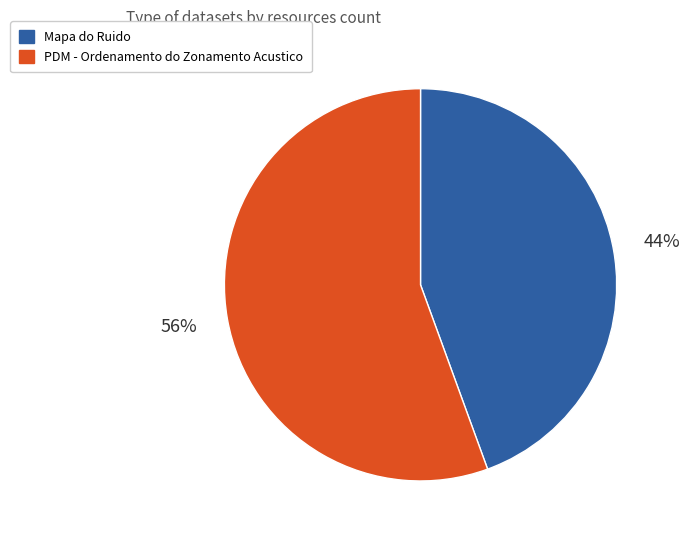

Which category has the smallest portion of the pie?

Mapa do Ruido